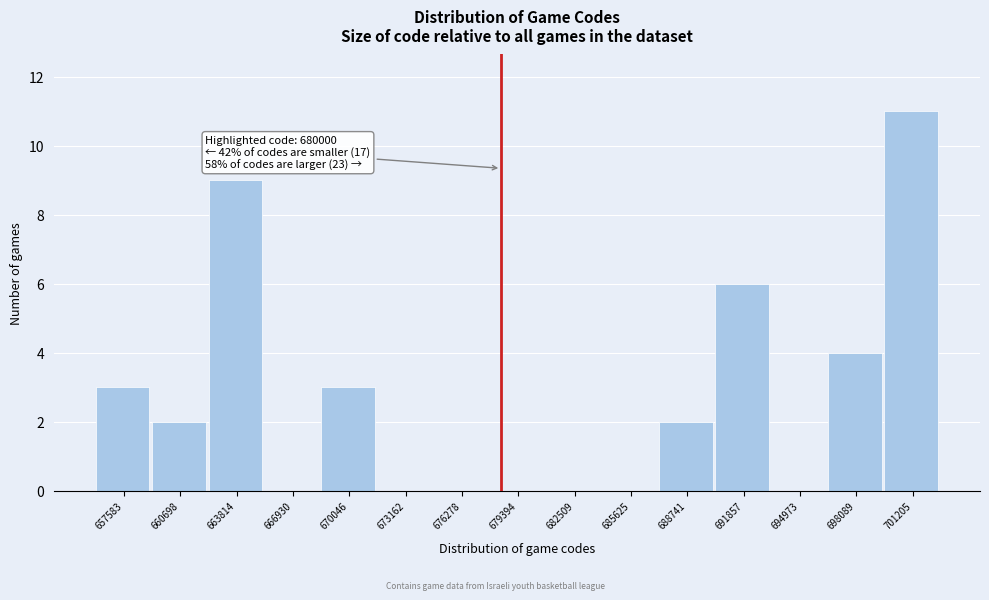

Reading right to left, transcribe all the data shown in this chart.

701205=11	698089=4	694973=0	691857=6	688741=2	685625=0	682509=0	679394=0	676278=0	673162=0	670046=3	666930=0	663814=9	660698=2	657583=3